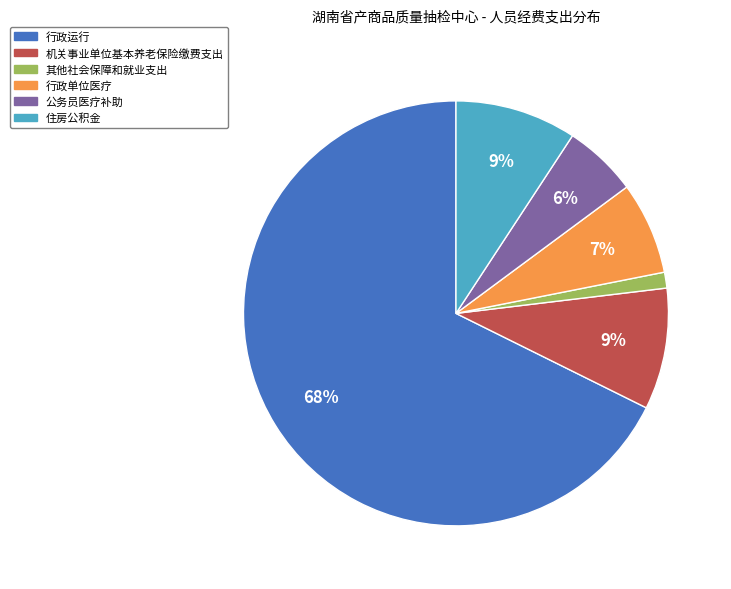

Is the sum of 住房公积金 and 行政运行 greater than half?

Yes